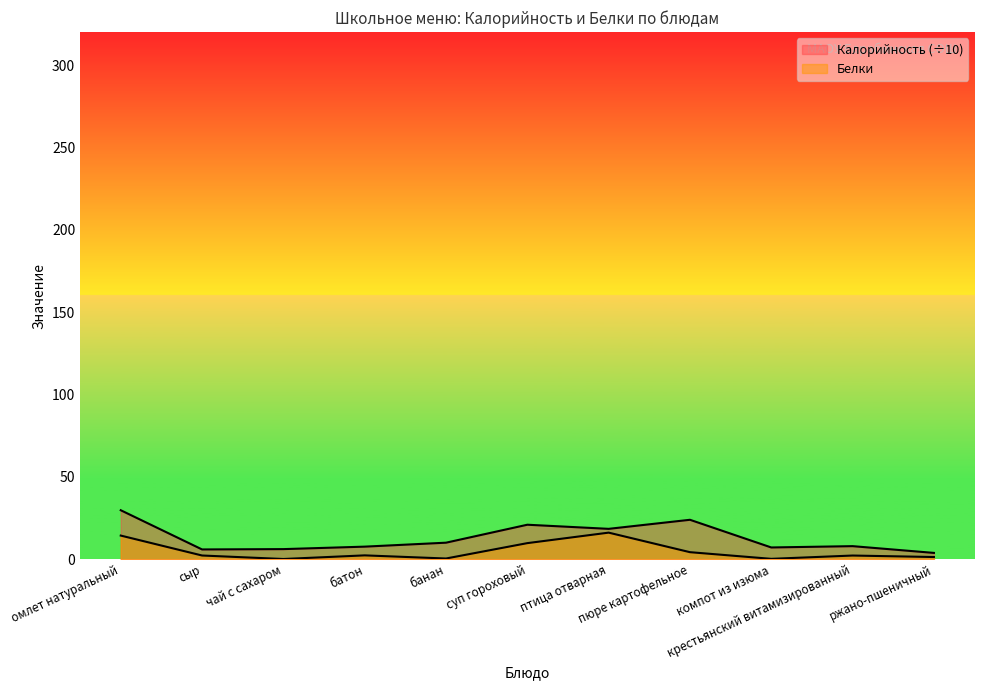

Reading left to right, extract all data points from this chart.

Калорийность: 29.8	6.0	6.2	7.7	10.1	21.0	18.5	24.0	7.2	8.0	3.9
Белки: 14.4	2.3	0.2	2.4	0.5	9.8	16.2	4.3	0.3	2.3	1.4